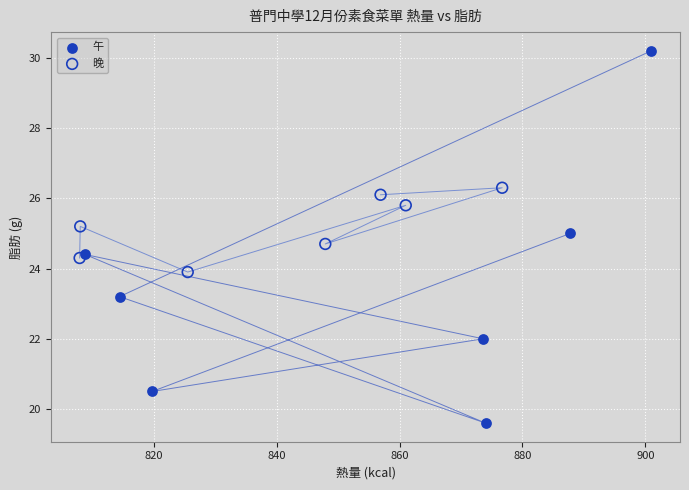

Which series reaches the minimum Y coordinate?

午